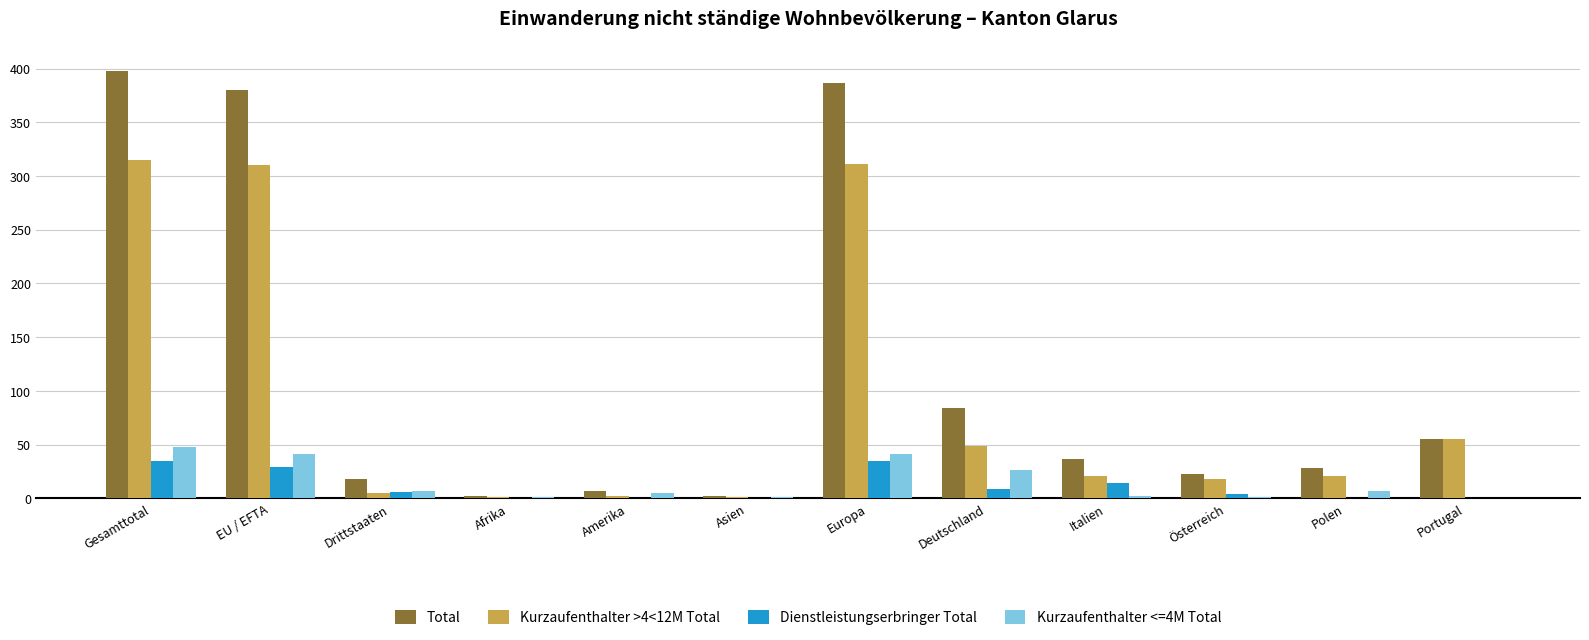

The Kurzaufenthalter >4<12M Total series shows 21 at Italien. True or false?

True